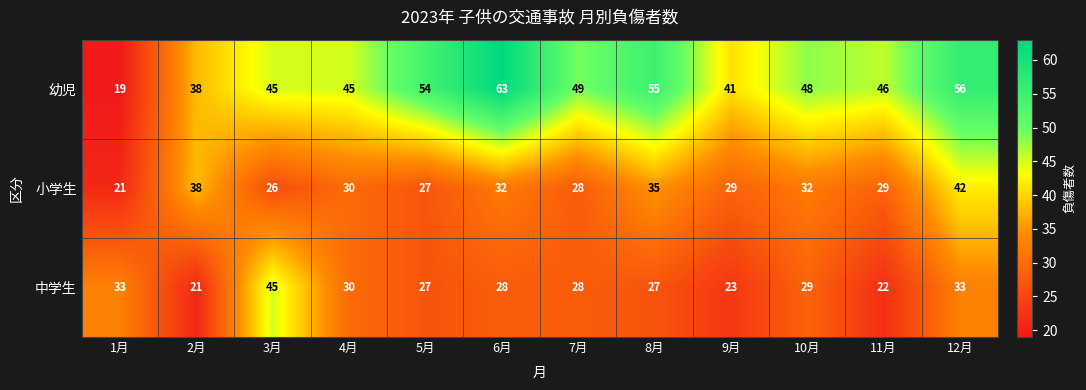

How many data points does each series have?

12